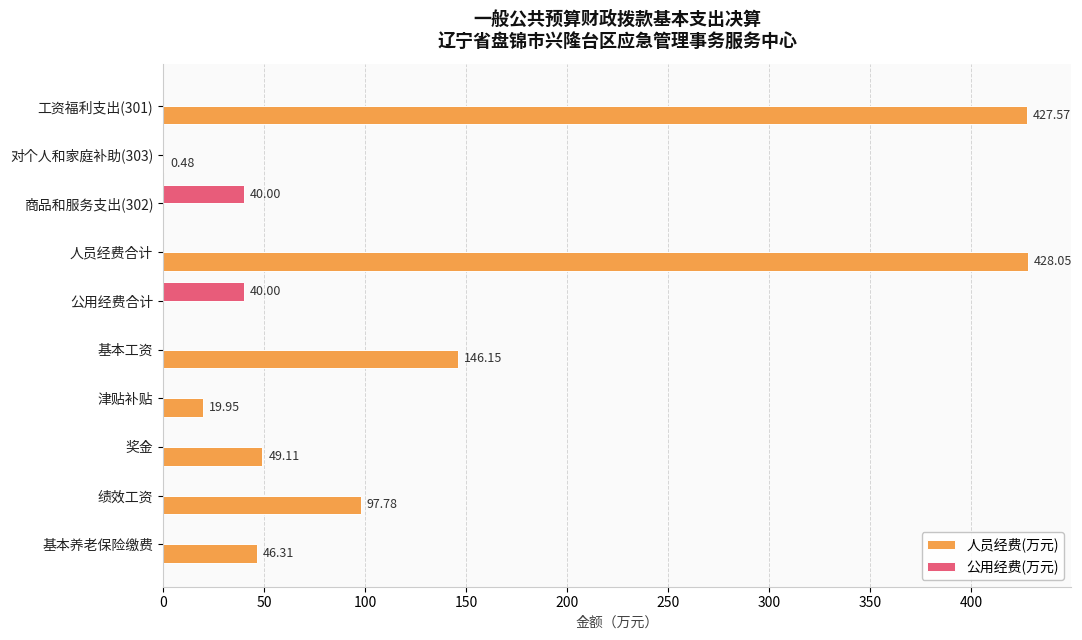

Is the value of 人员经费(万元) at 津贴补贴 greater than the value of 公用经费(万元) at 人员经费合计?

Yes